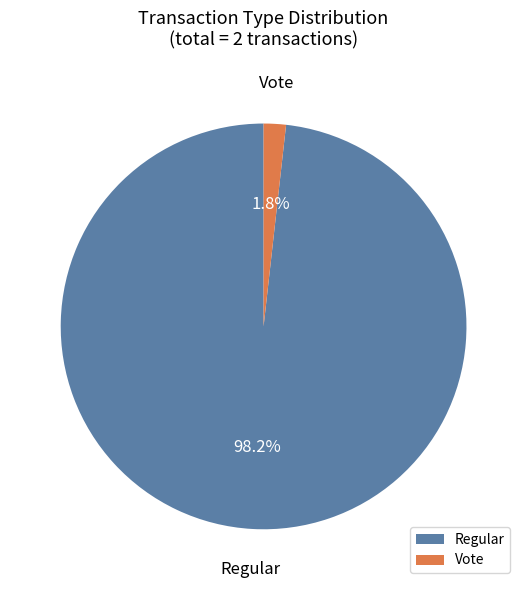

To the nearest percent, what is the difference between the Regular and Vote slice percentages?

96%